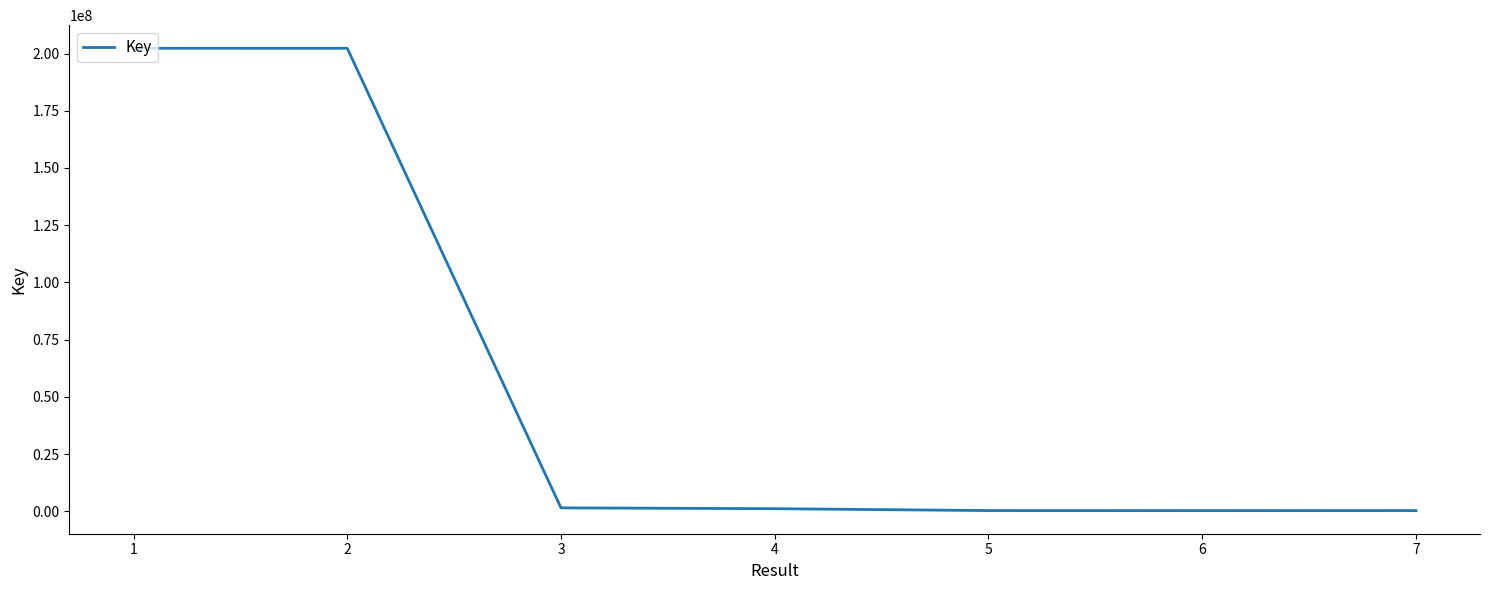

Does the chart display data point markers on the line(s)?

No